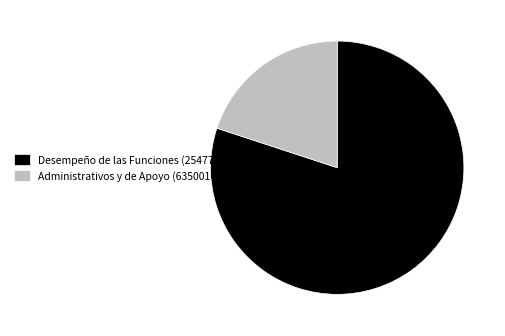

The Administrativos y de Apoyo (6350016) slice represents 33% of the pie. True or false?

False